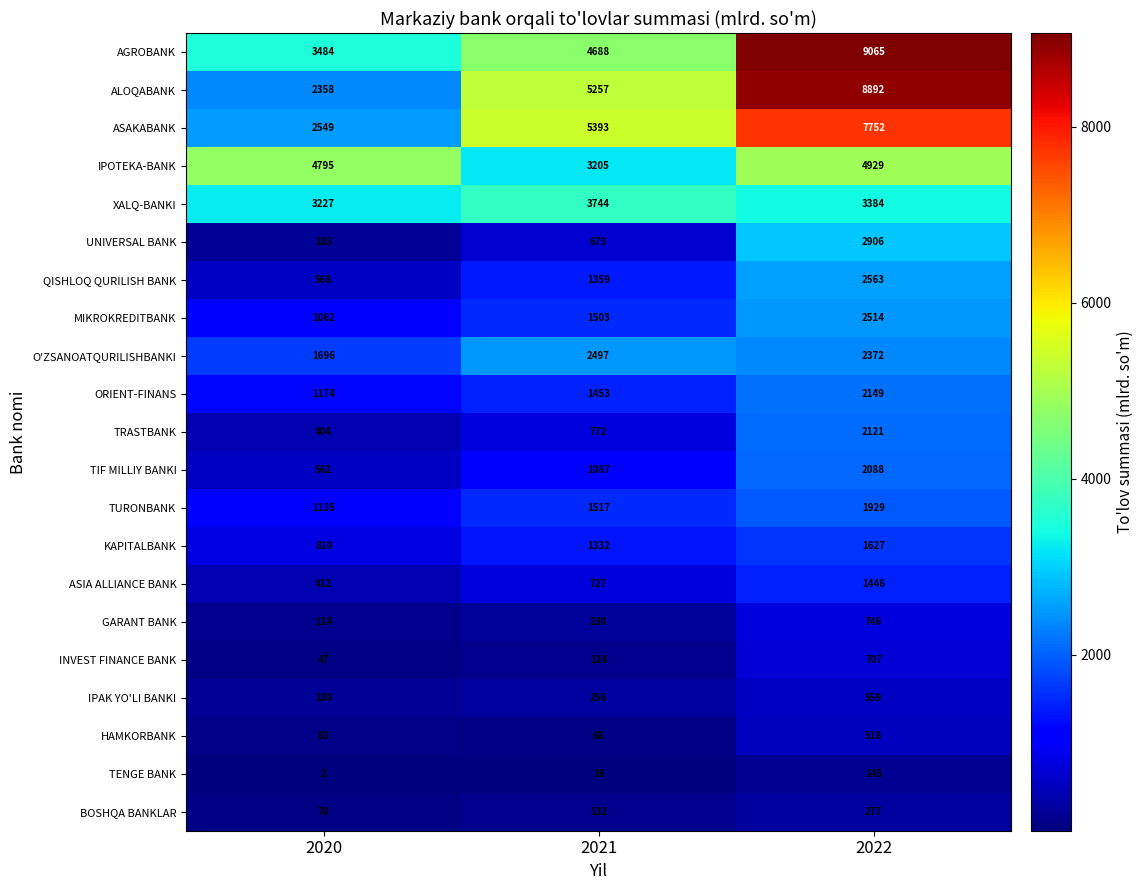

How many categories are shown in the chart?

3